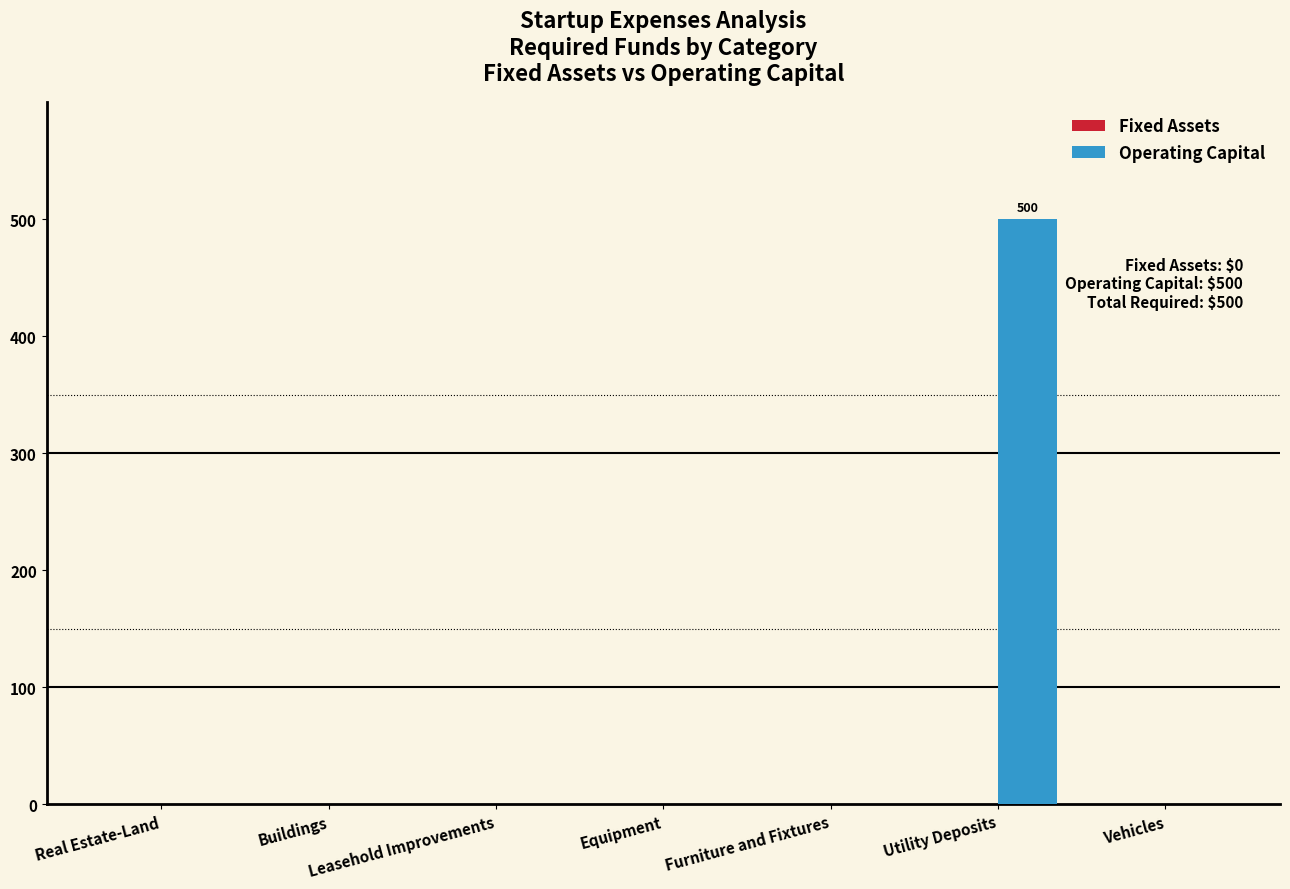

Which label corresponds to the largest value in the chart?

Utility Deposits